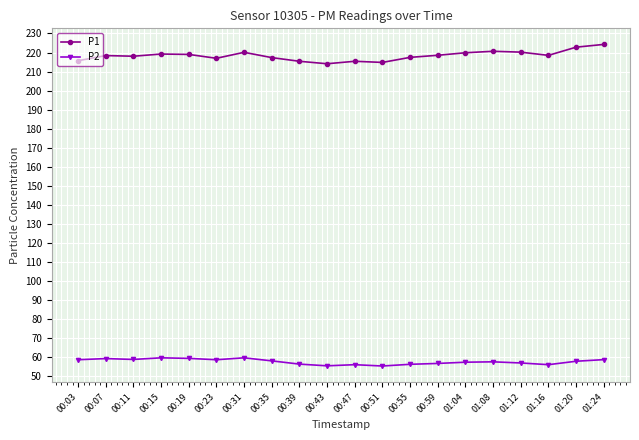

Is it true that P2 equals 25.2 at 00:07?

False